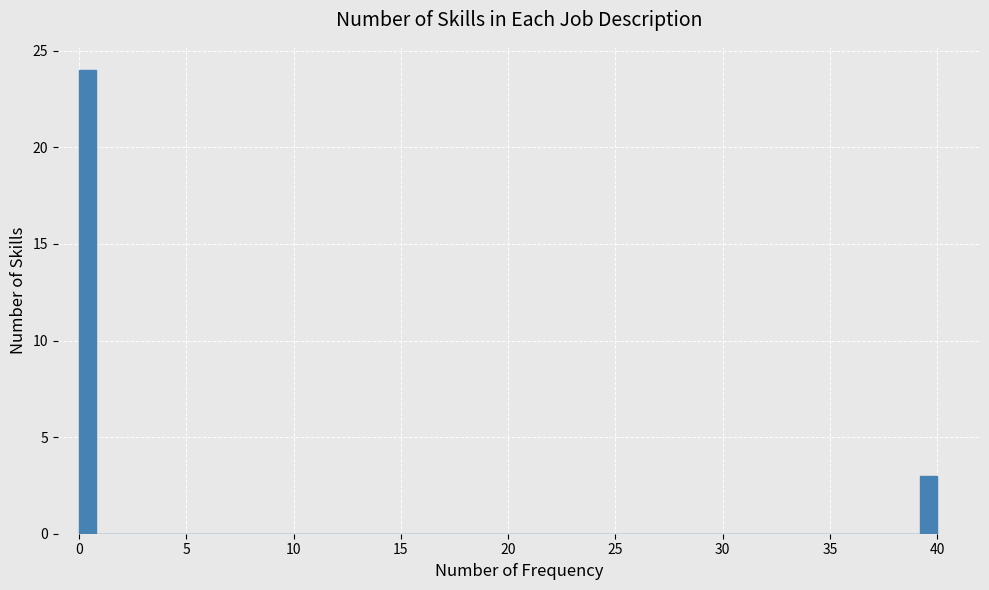

Around what value on the x-axis is the tallest bar? Give the approximate position of its centre, as read against the axis.

0.5